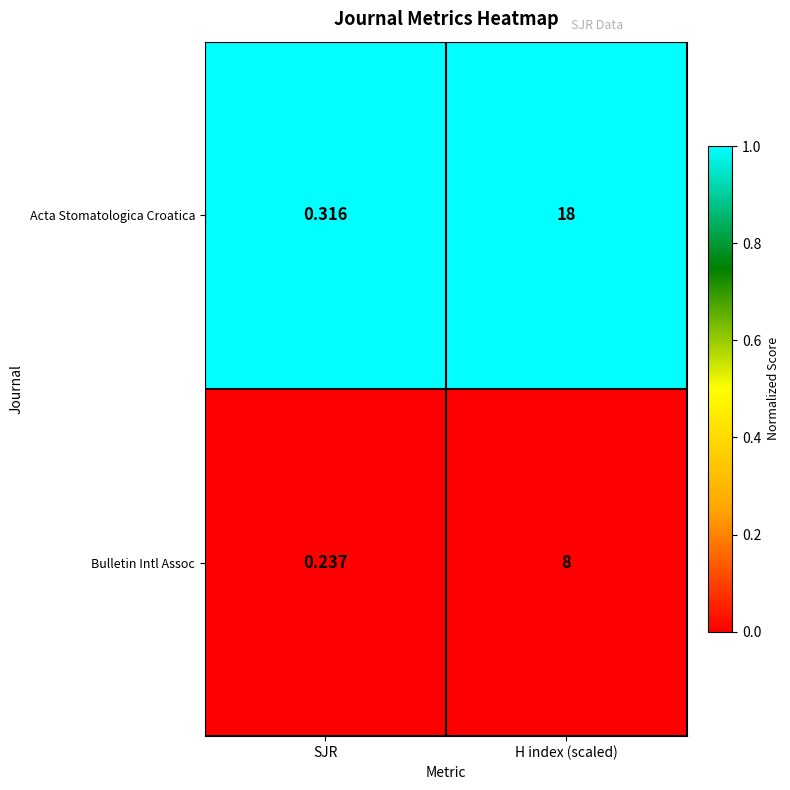

Rank the series by their average value, from lowest to highest.

Bulletin Intl Assoc, Acta Stomatologica Croatica